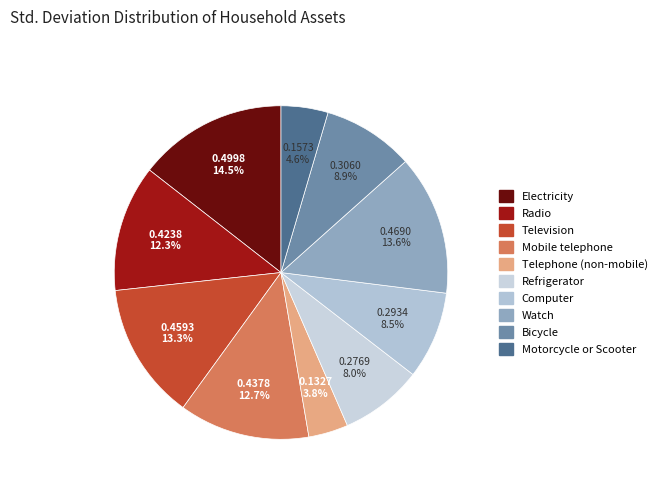

What portion of the pie excludes Mobile telephone?

87.3%